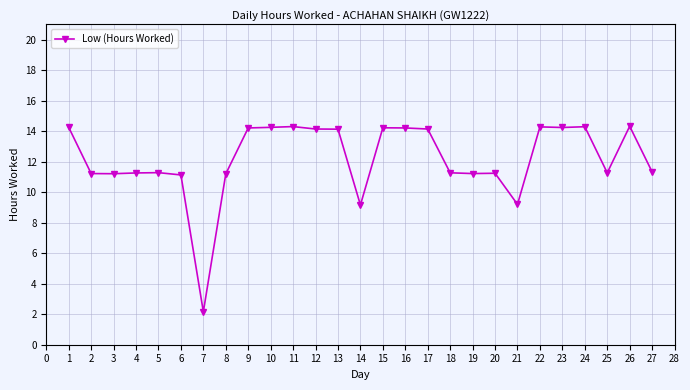

True or false: the data shows 24.5 at 20.

False